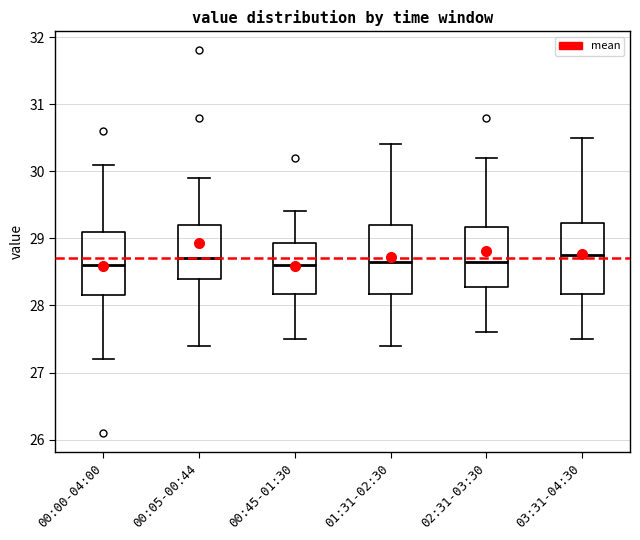

Reading left to right, read every box against the y-axis: the position of its median line, the range the box covers, and the ends of its whiskers. The values are not printed on the chart, so give them approximately, as read against the axis.

00:00-04:00: median 28.6, box 28.2 to 29.1, whiskers 27.2 to 30.1
00:05-00:44: median 28.7, box 28.4 to 29.2, whiskers 27.4 to 29.9
00:45-01:30: median 28.6, box 28.2 to 28.9, whiskers 27.5 to 29.4
01:31-02:30: median 28.7, box 28.2 to 29.2, whiskers 27.4 to 30.4
02:31-03:30: median 28.7, box 28.3 to 29.2, whiskers 27.6 to 30.2
03:31-04:30: median 28.8, box 28.2 to 29.2, whiskers 27.5 to 30.5